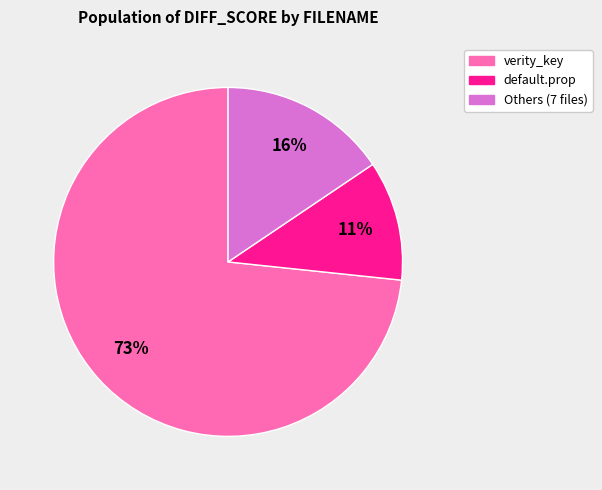

Is there any slice that represents more than half of the pie?

Yes